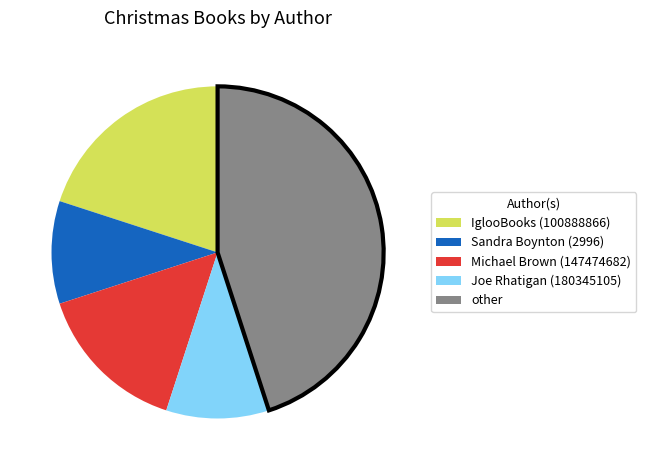

Which has a higher value, Michael Brown (147474682) or IglooBooks (100888866)?

IglooBooks (100888866)